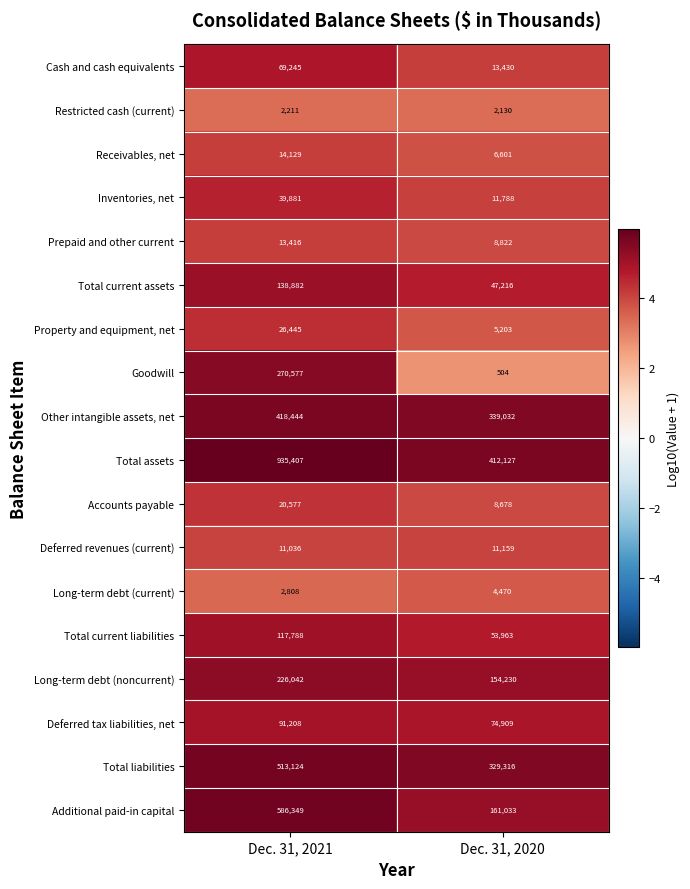

Is it true that Goodwill equals 270577 at Dec. 31, 2021?

True